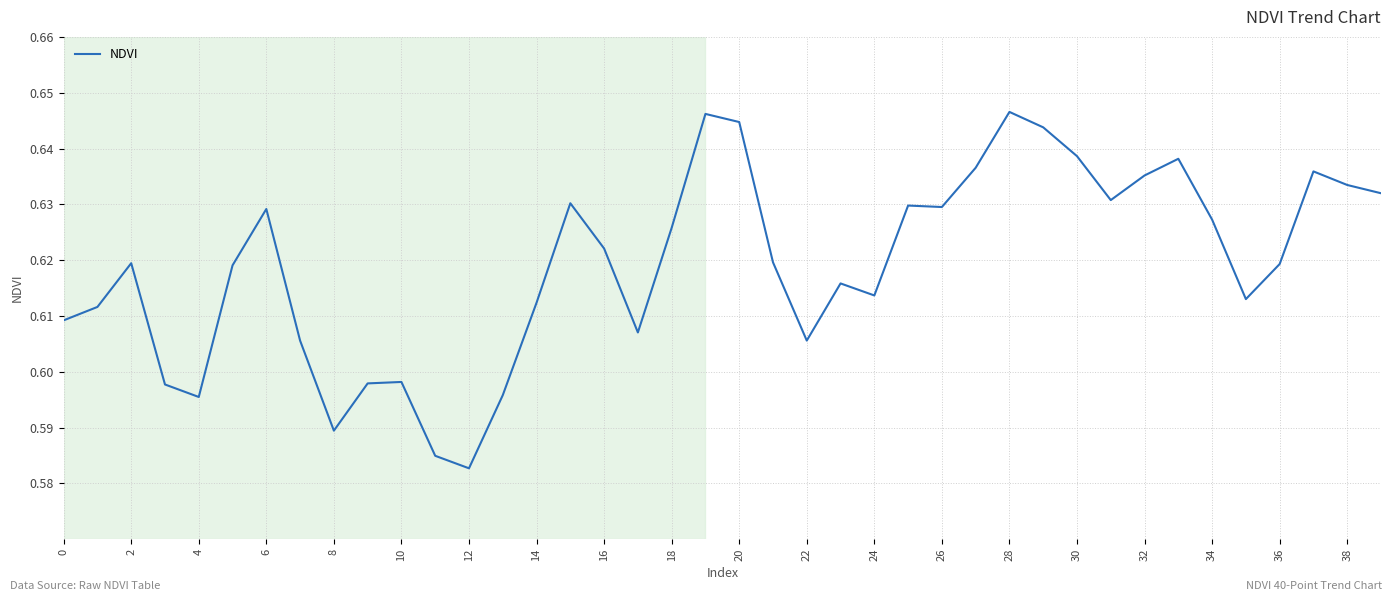

Where is the data nearest to the value 0?

12